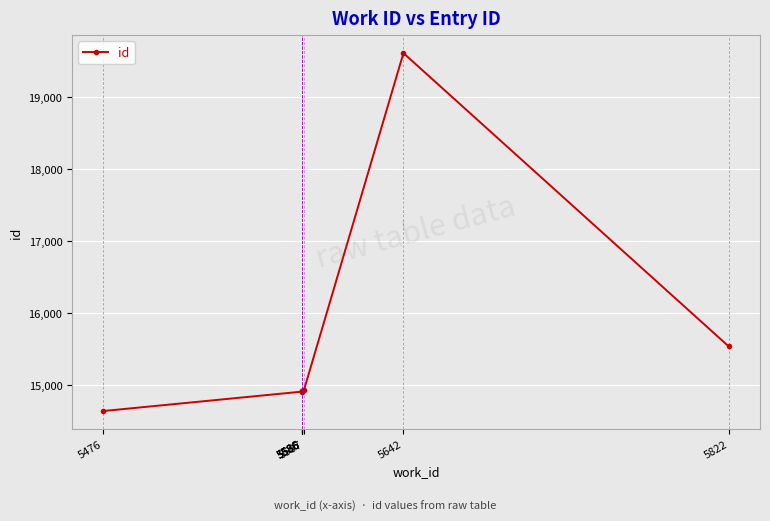

List the labels in order of value, smallest first.

5476, 5586, 5586, 5586, 5586, 5587, 5822, 5642